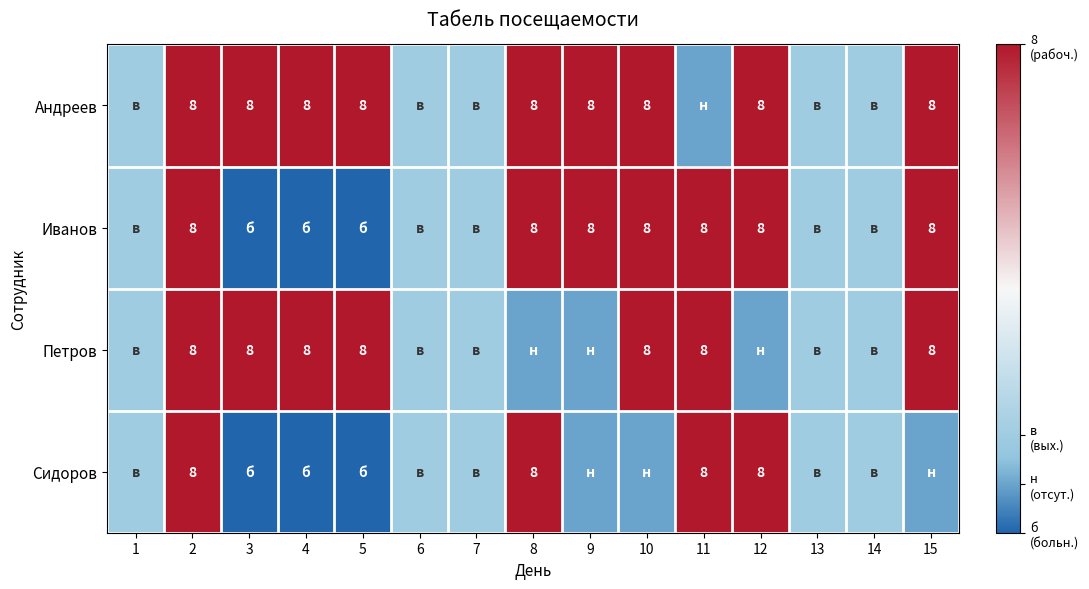

Is it true that Петров equals 8 at 11?

True